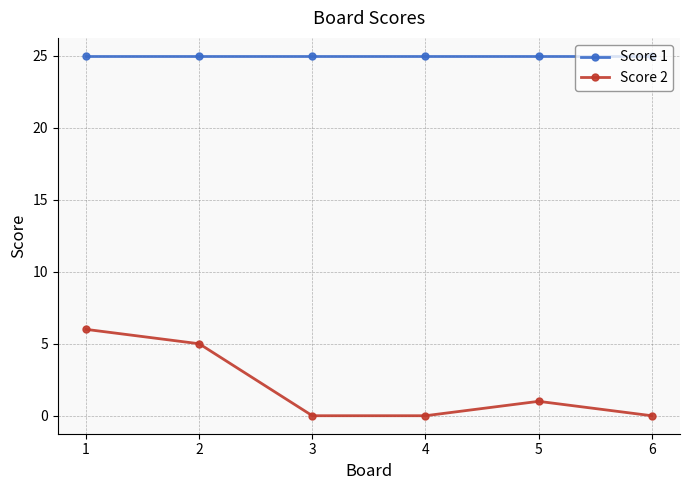

Rank the series by their maximum value, from lowest to highest.

Score 2, Score 1